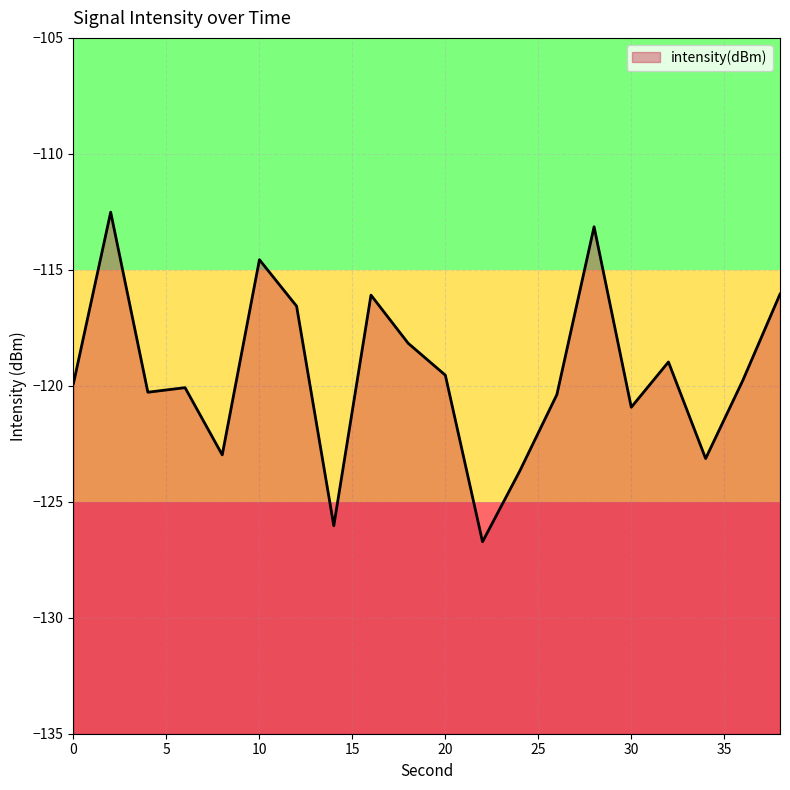

At which category does the data reach its first local valley?

4